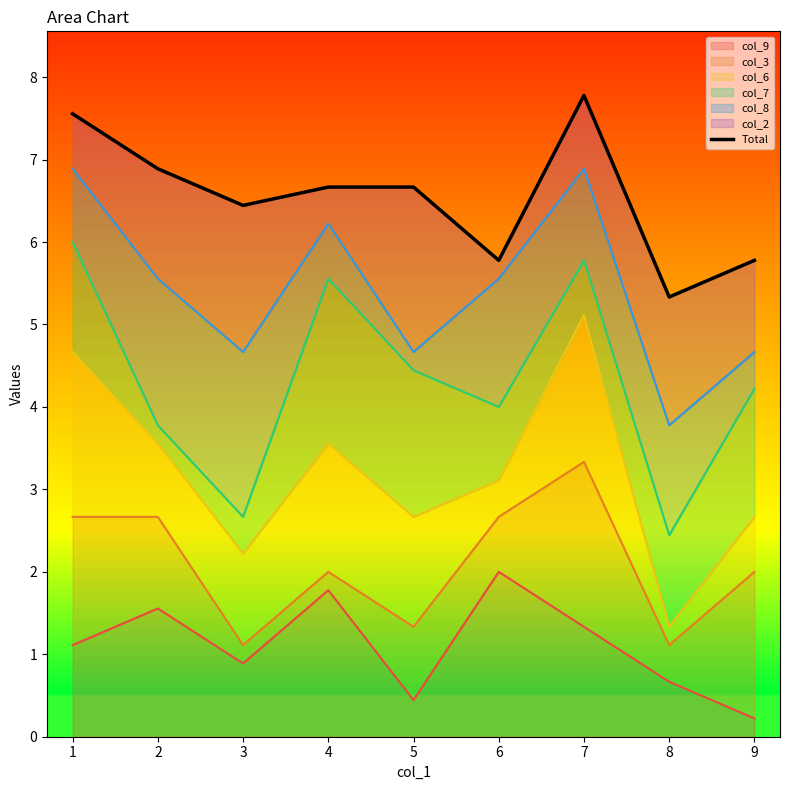

What is the sum of all values?

58.9